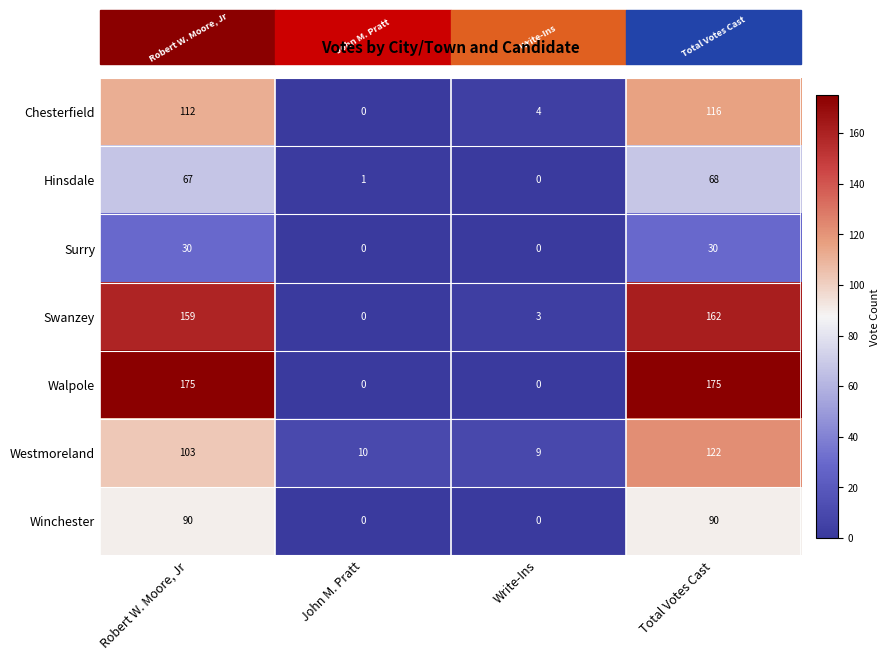

True or false: Swanzey has a value of 215 at Robert W. Moore, Jr.

False